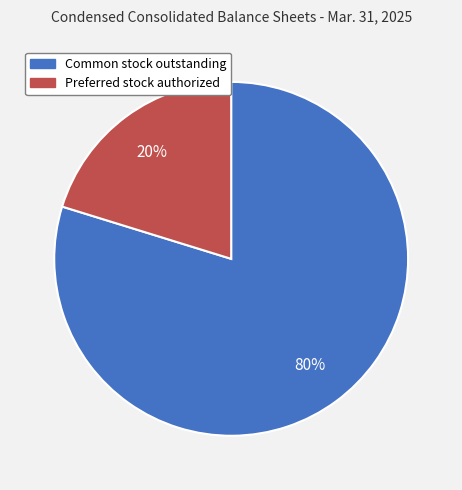

To the nearest percent, what is the difference between the largest and smallest slice percentages?

60%